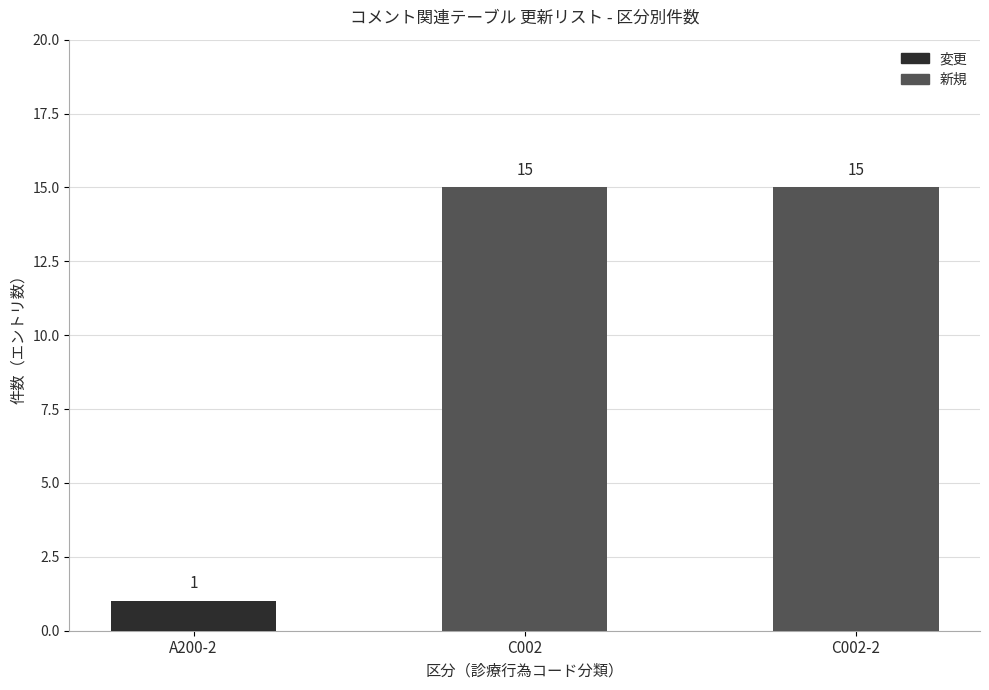

Which category has the highest value in the 変更 series?

A200-2